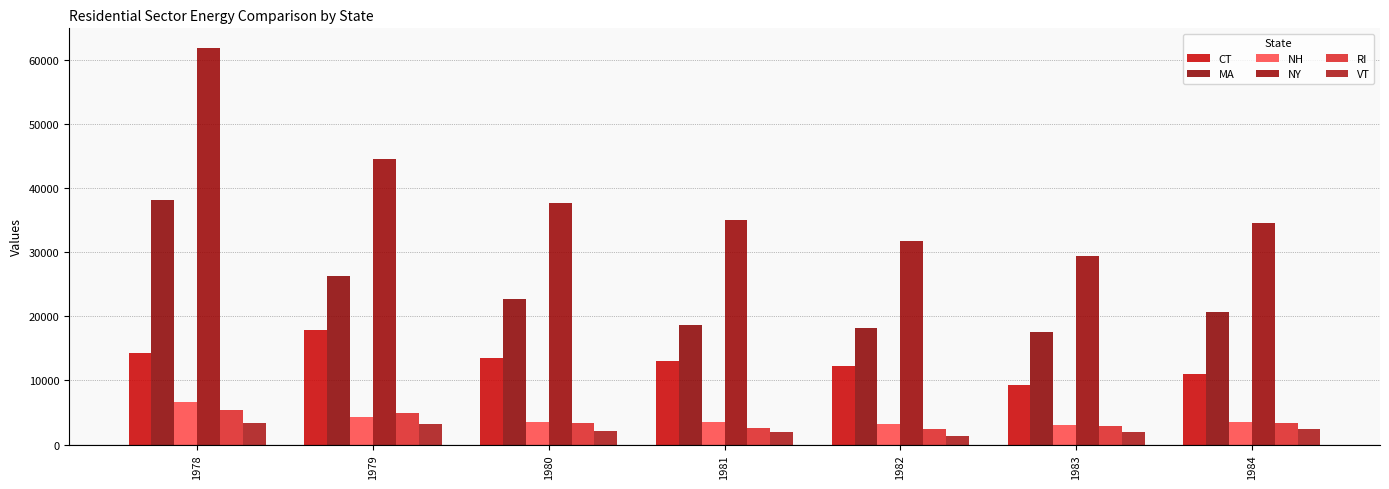

What is the difference between the maximum and minimum values in the NY series?

32371